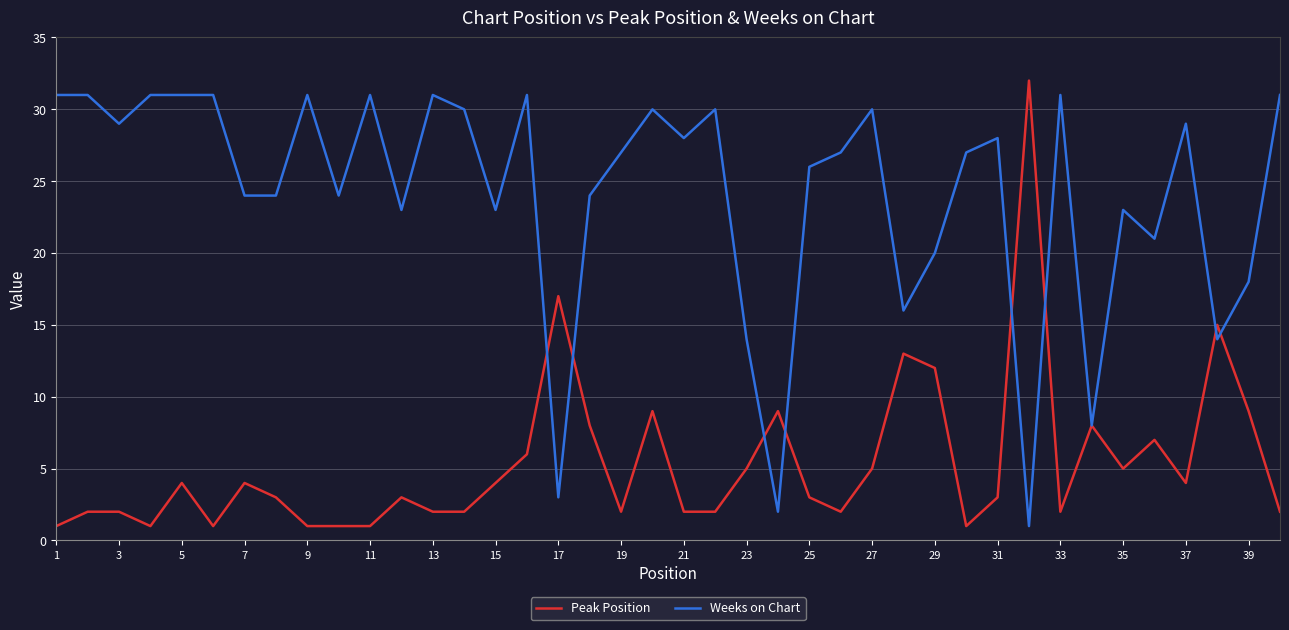

What is the greatest value displayed?

32